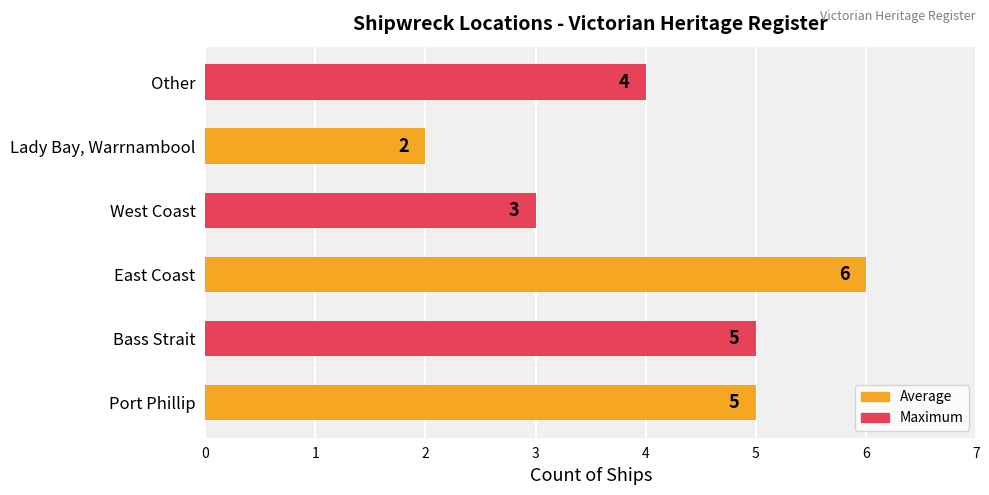

Count the number of data series in this chart.

1